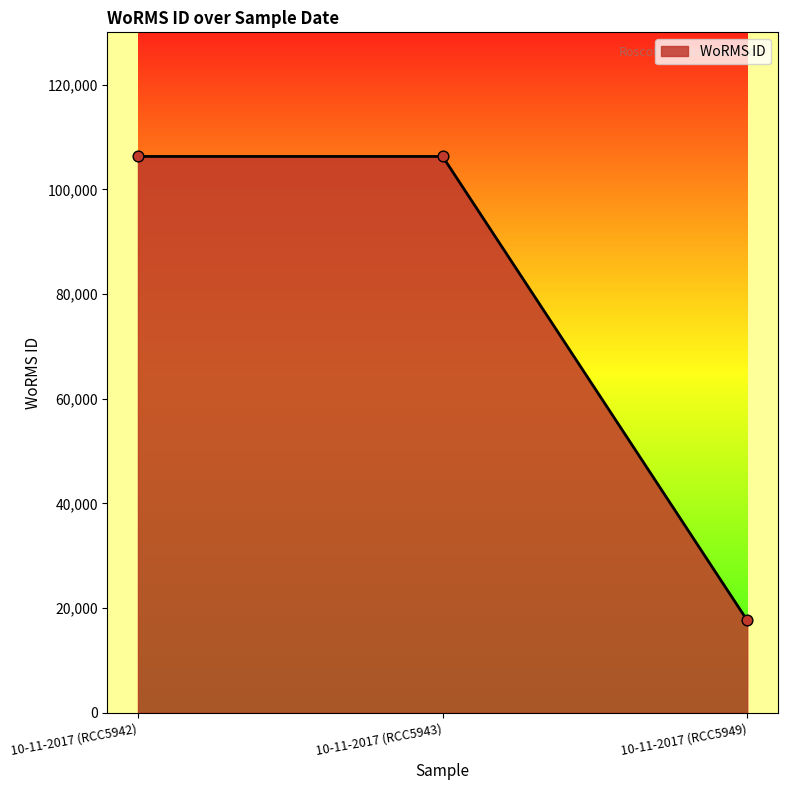

Which has a higher value, 10-11-2017 (RCC5949) or 10-11-2017 (RCC5943)?

10-11-2017 (RCC5943)